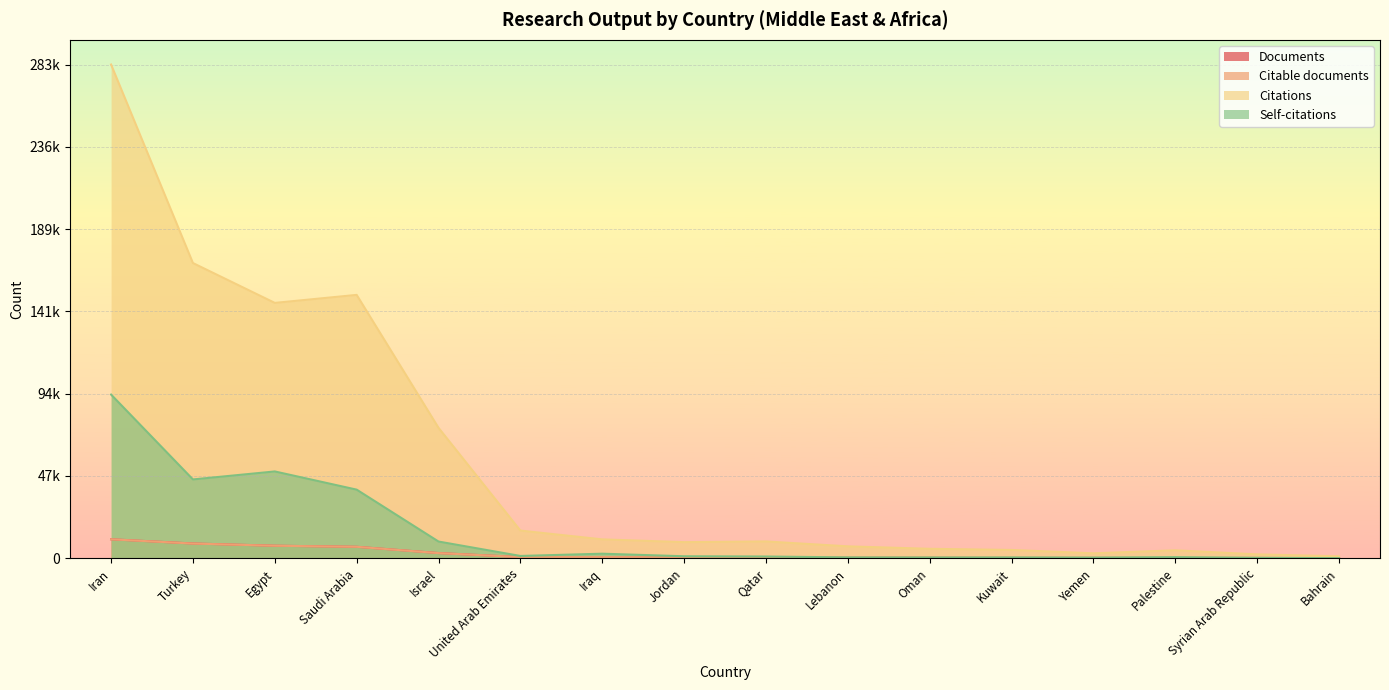

Does the chart display data point markers on the line(s)?

No